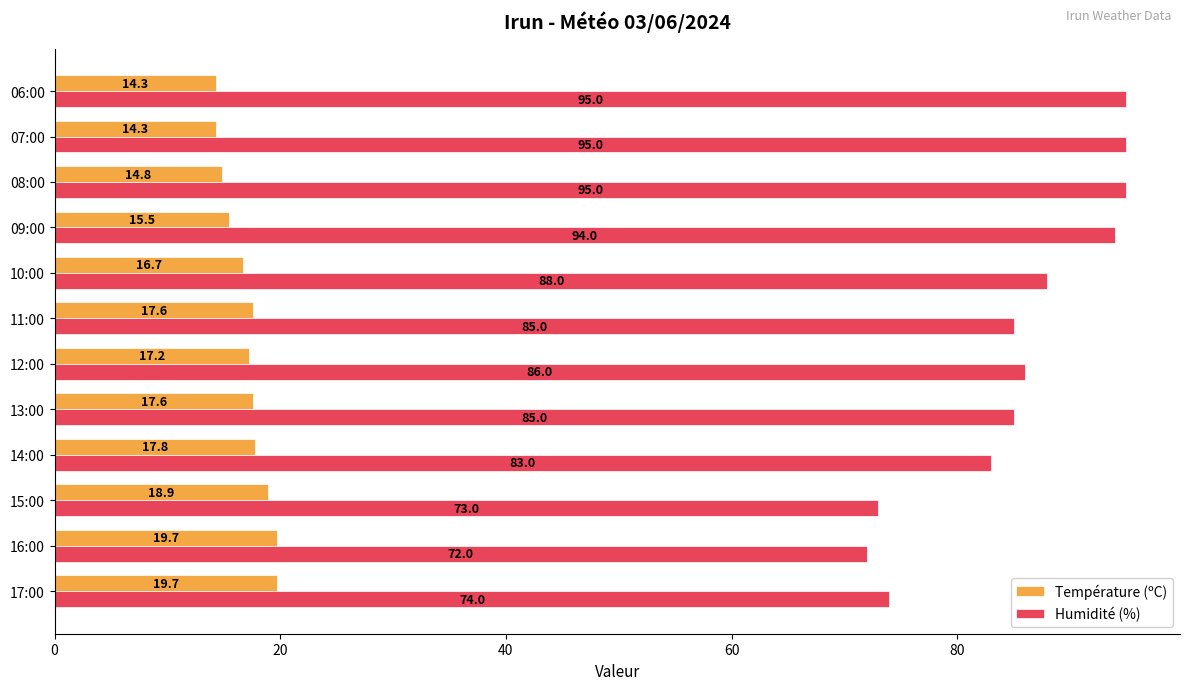

The value of Humidité (%) at 17:00 is 74.0. True or false?

True